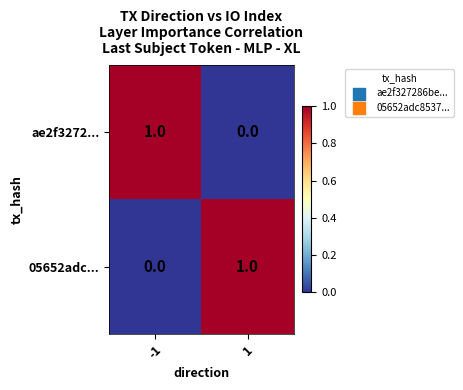

Is the value of ae2f3272... at -1 greater than the value of 05652adc... at -1?

Yes